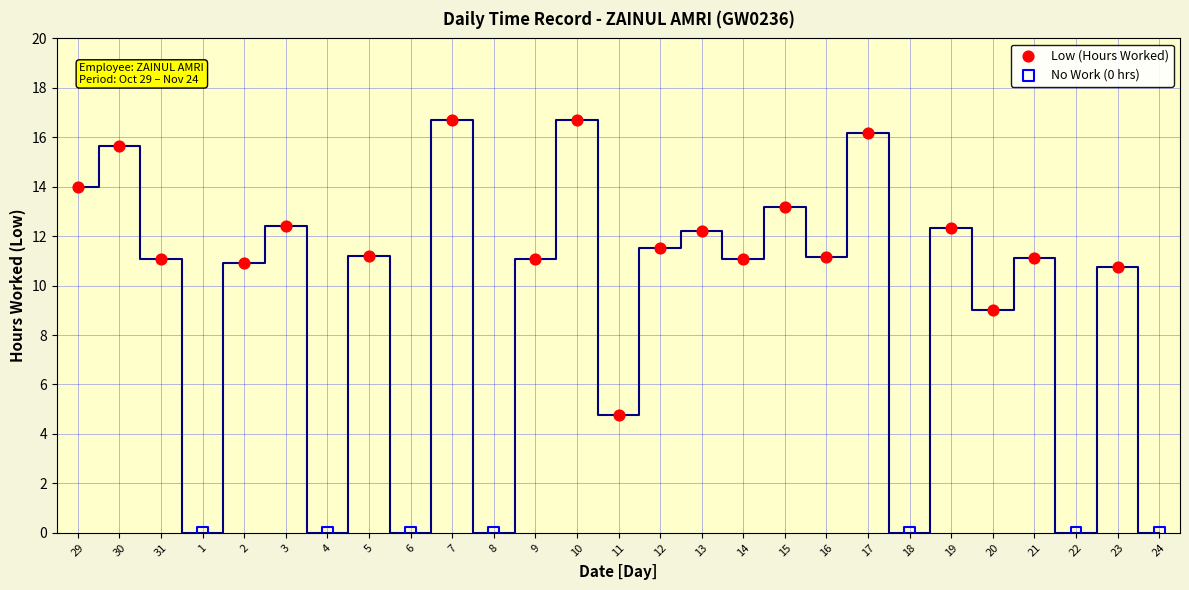

Which series reaches the minimum Y coordinate?

No Work (0 hrs)